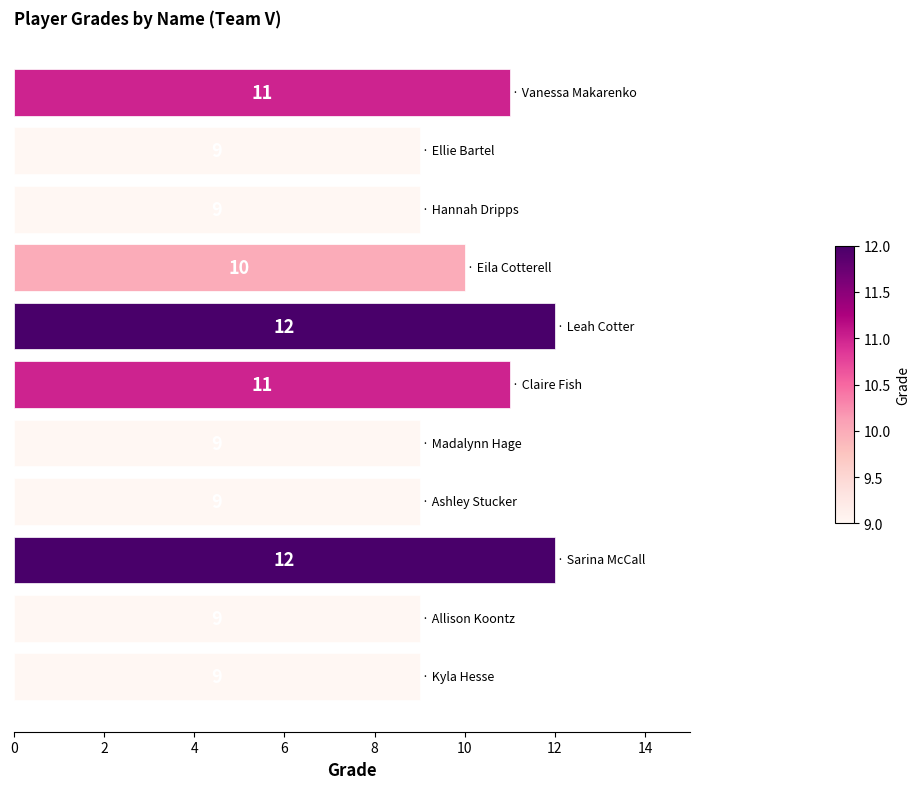

What is the greatest value displayed?

12